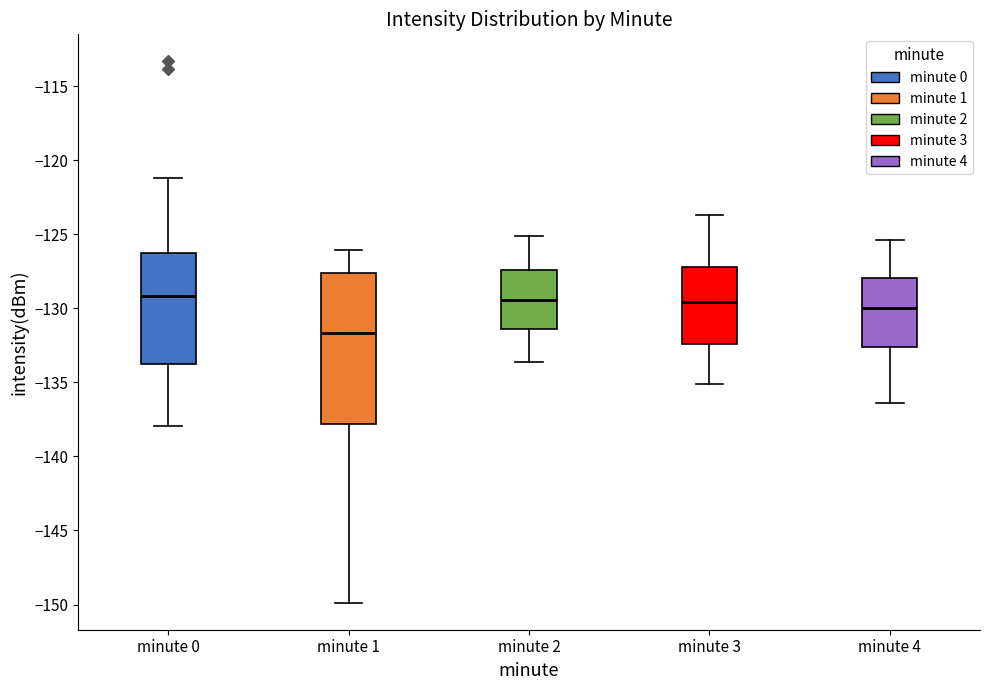

Reading left to right, transcribe this box plot: for each box, give where its median line is, the range the box spans, and where its two whiskers end, as read against the y-axis. The values are not printed on the chart, so give them approximately, as read against the axis.

minute 0: median -129.0, box -133.5 to -126.5, whiskers -138.0 to -121.0
minute 1: median -131.5, box -138.0 to -127.5, whiskers -150.0 to -126.0
minute 2: median -129.5, box -131.5 to -127.5, whiskers -133.5 to -125.0
minute 3: median -129.5, box -132.5 to -127.0, whiskers -135.0 to -123.5
minute 4: median -130.0, box -132.5 to -128.0, whiskers -136.5 to -125.5